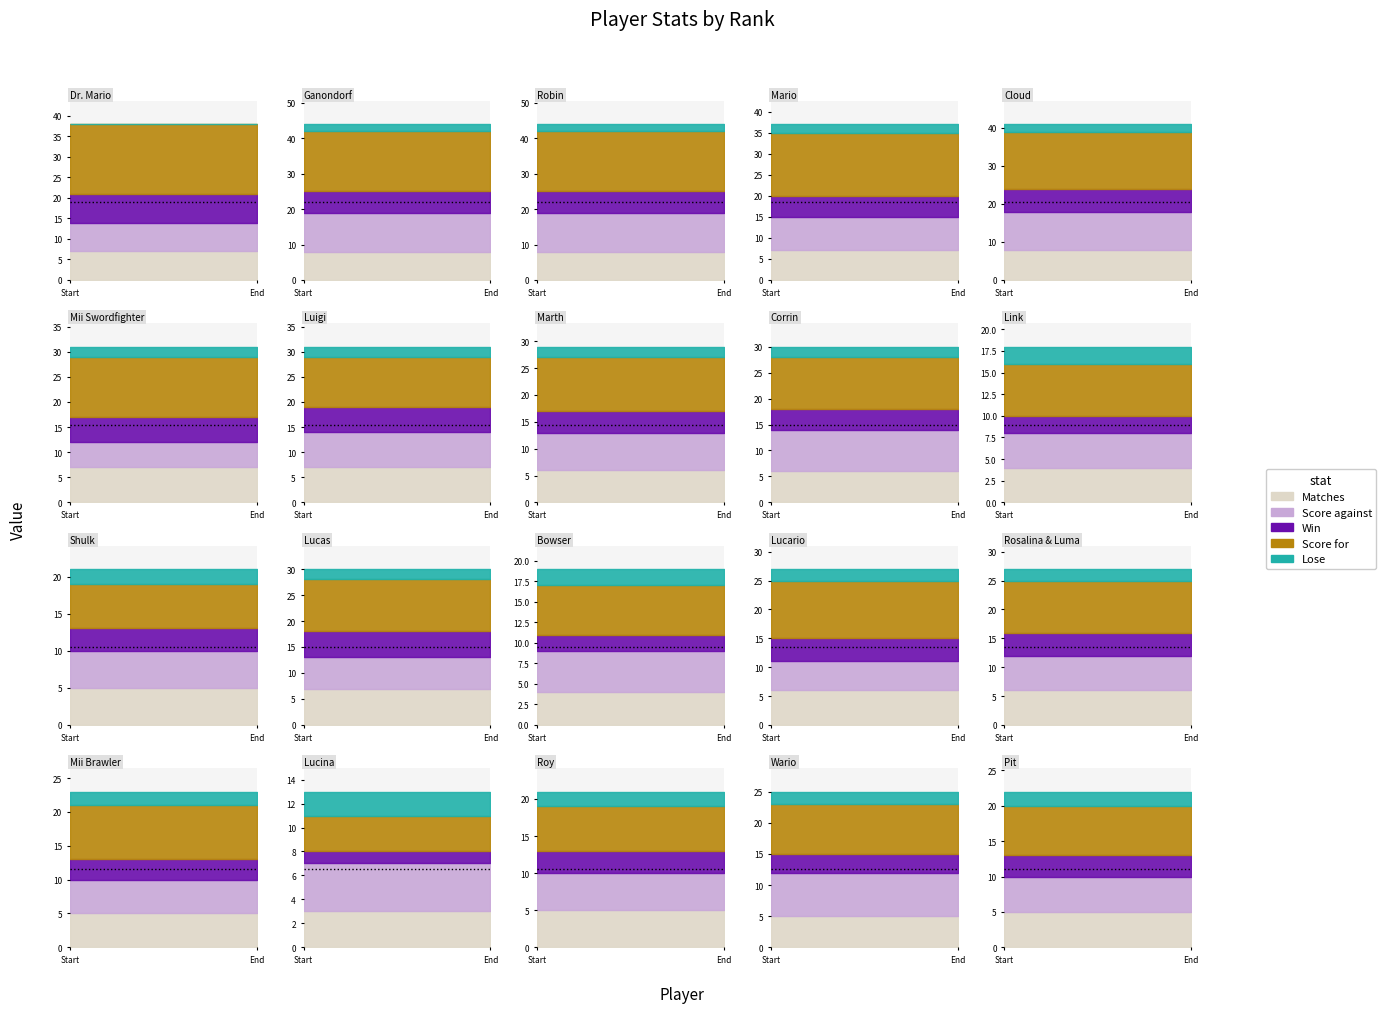

What is the highest value of the Win series?

7